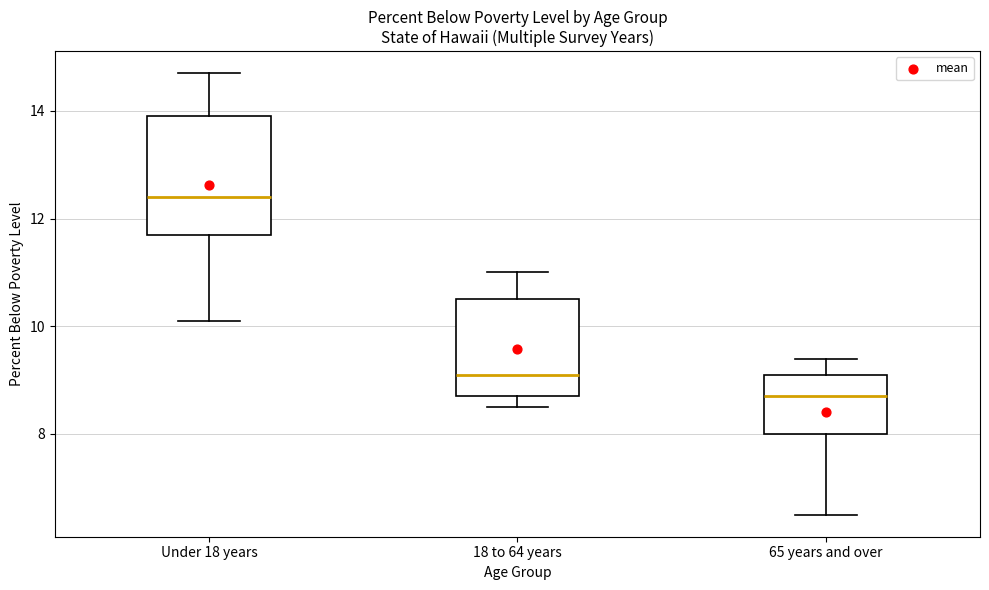

Where does the upper whisker of the box for 18 to 64 years end on the y-axis? The values are not printed on the chart, so give them approximately, as read against the axis.

11.0